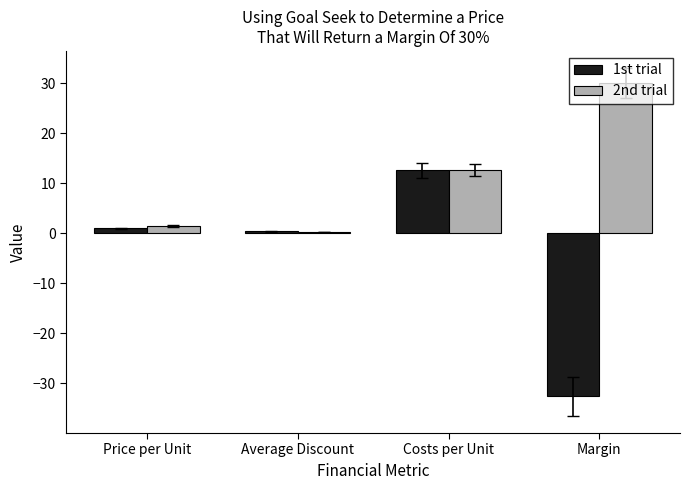

Is the value of 1st trial at Margin greater than the value of 2nd trial at Costs per Unit?

No